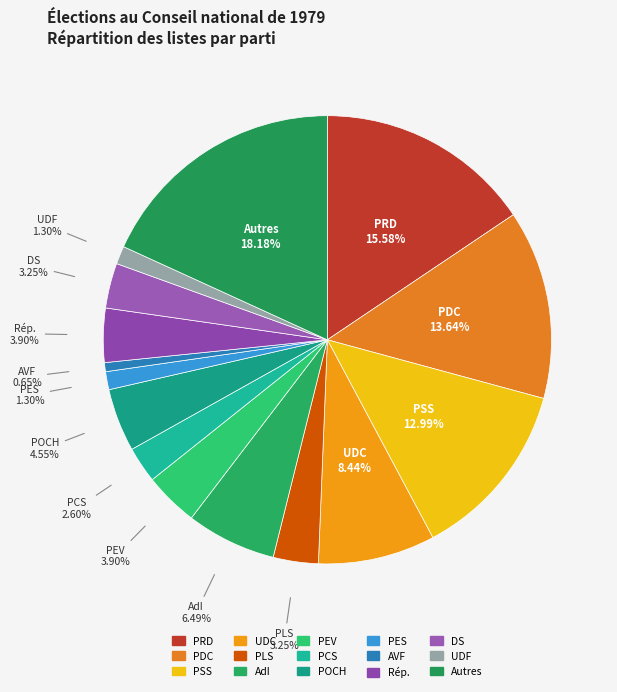

Count the number of slices in the pie.

15